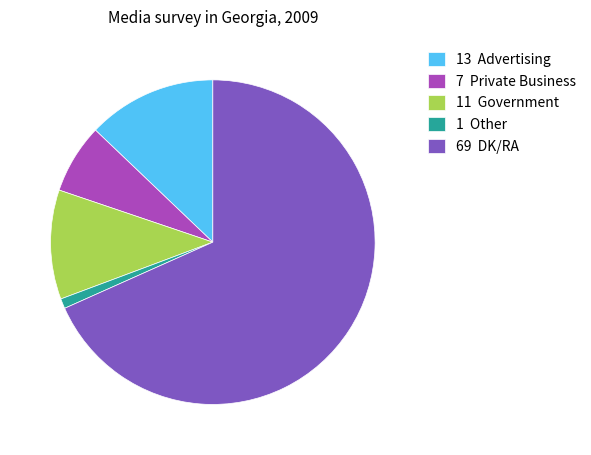

Is the sum of 69 DK/RA and 7 Private Business greater than half?

Yes